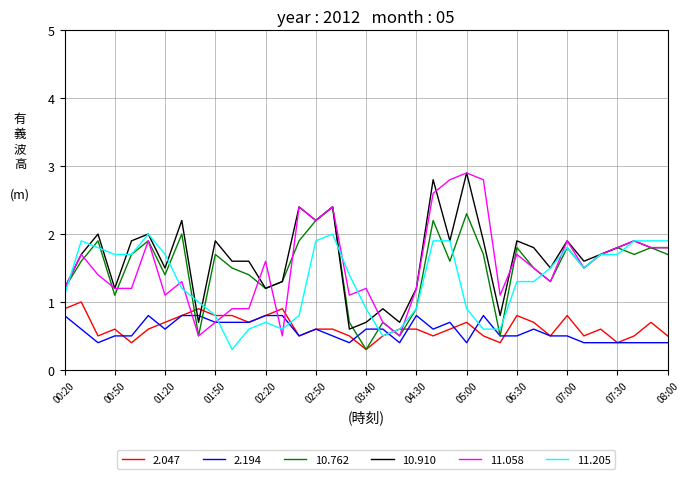

True or false: 10.910 and 2.047 cross at least once.

True